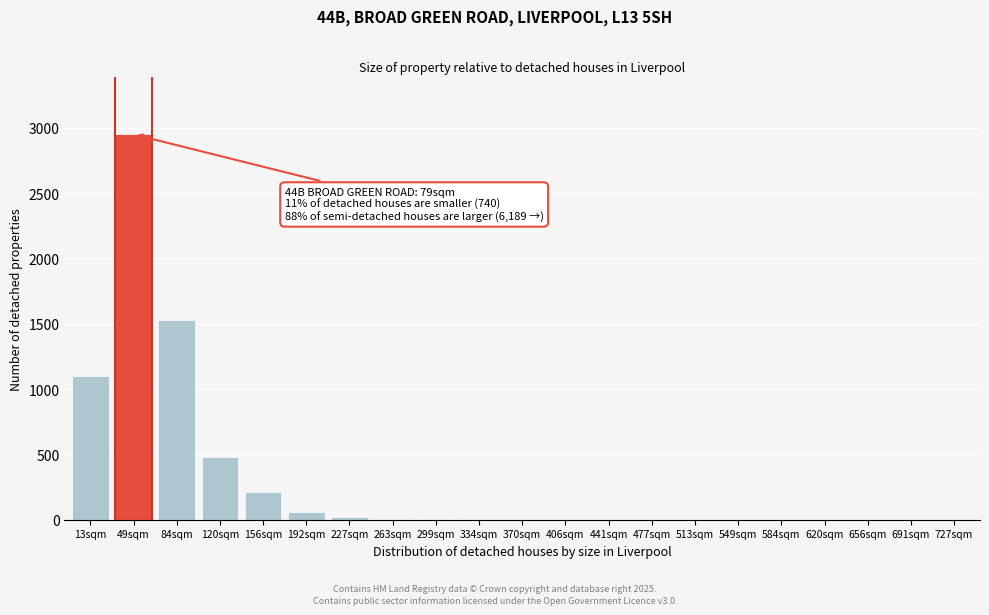

What is the maximum value shown in the chart?

2950